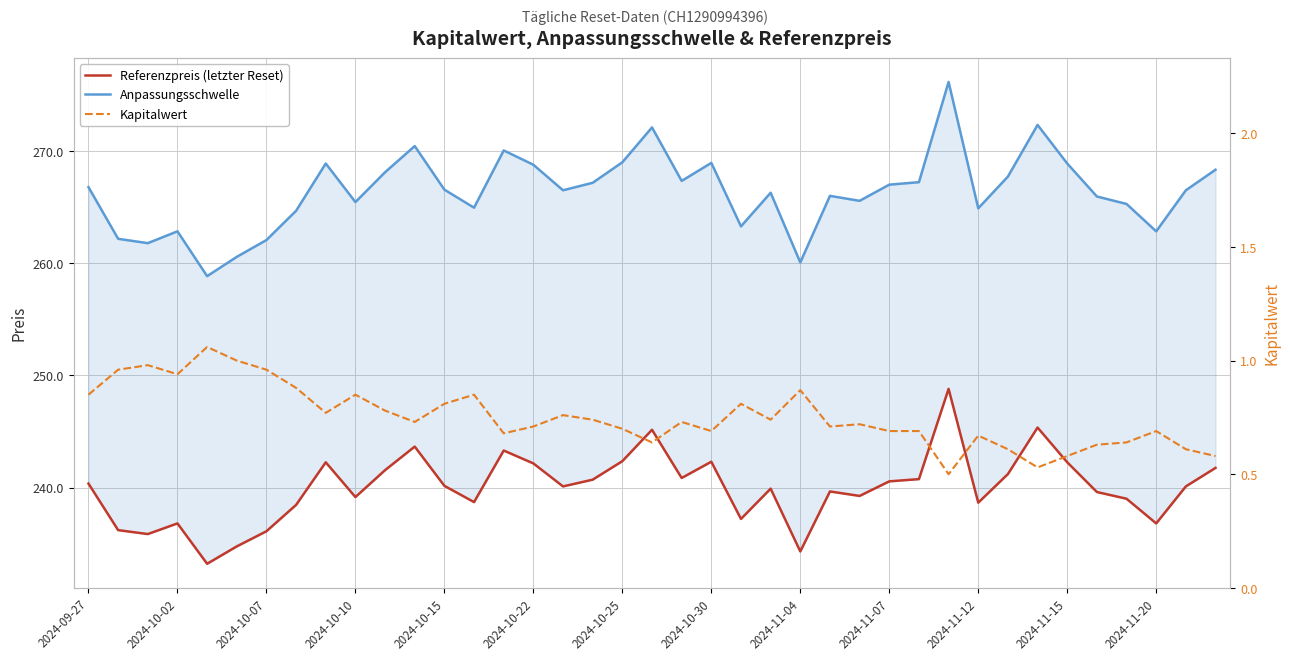

At how many categories does at least one series exceed 183?

39